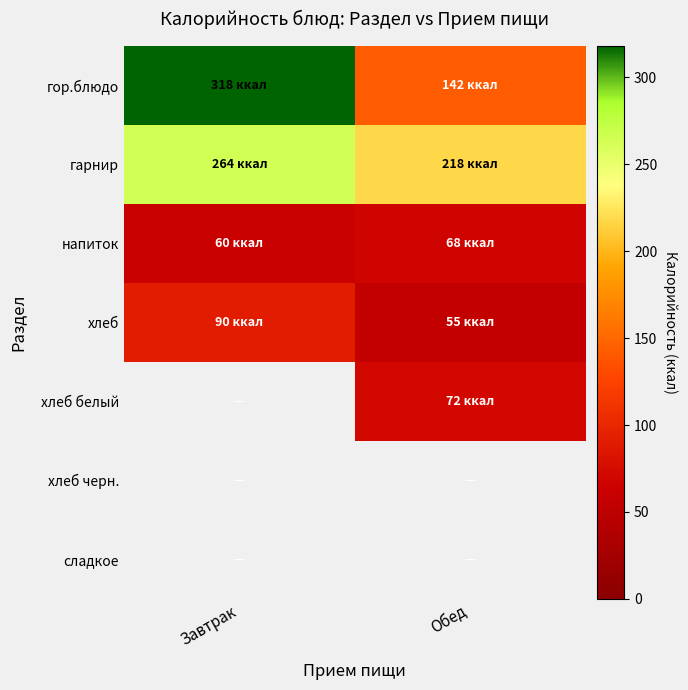

Which has a higher value, Обед or Завтрак?

Завтрак